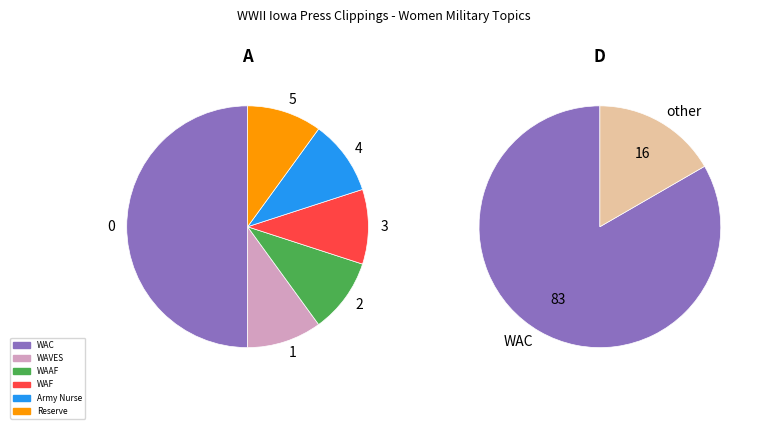

What percentage is NOT represented by WAVES?

90.0%